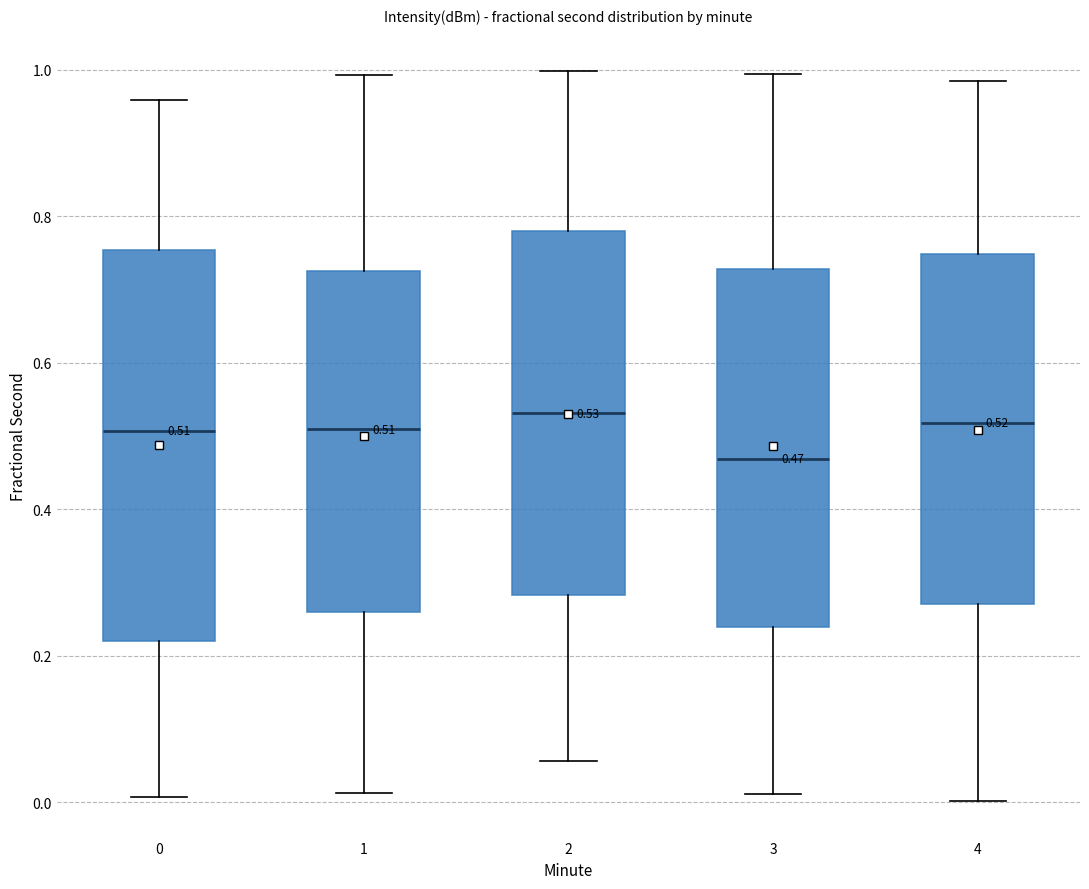

Which box is the tallest, from its lower edge to its upper edge?

0